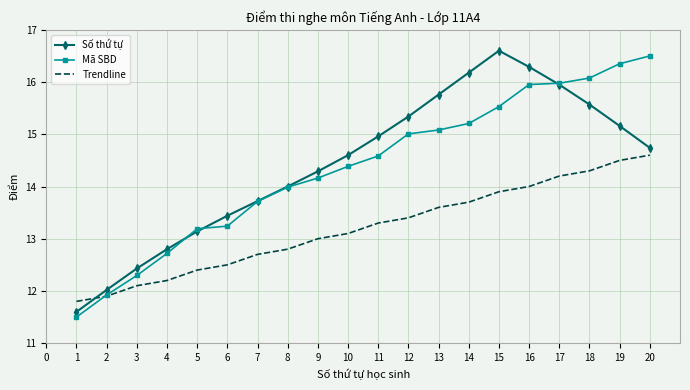

Read the Mã SBD value at 19.

16.4